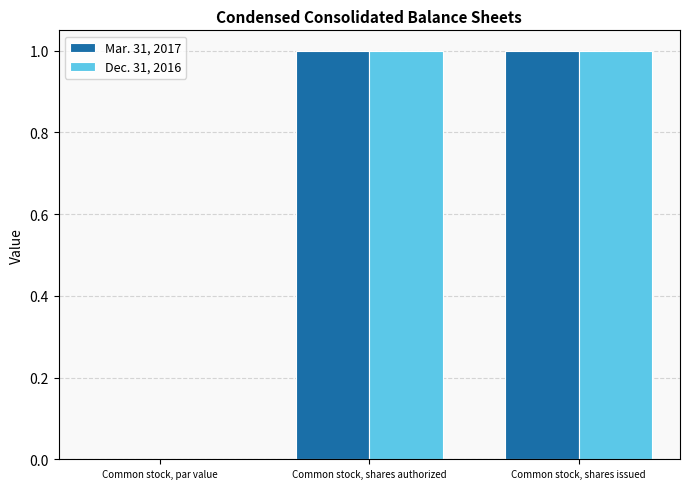

Is the value of Mar. 31, 2017 at Common stock, par value greater than the value of Dec. 31, 2016 at Common stock, shares issued?

No